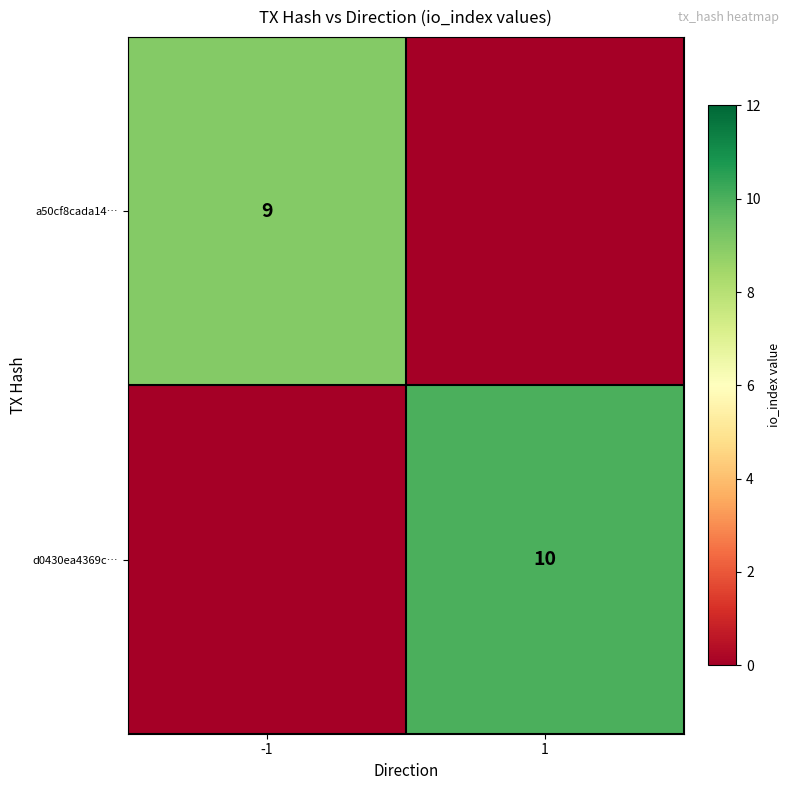

Is it true that a50cf8cada14… equals 15 at -1?

False